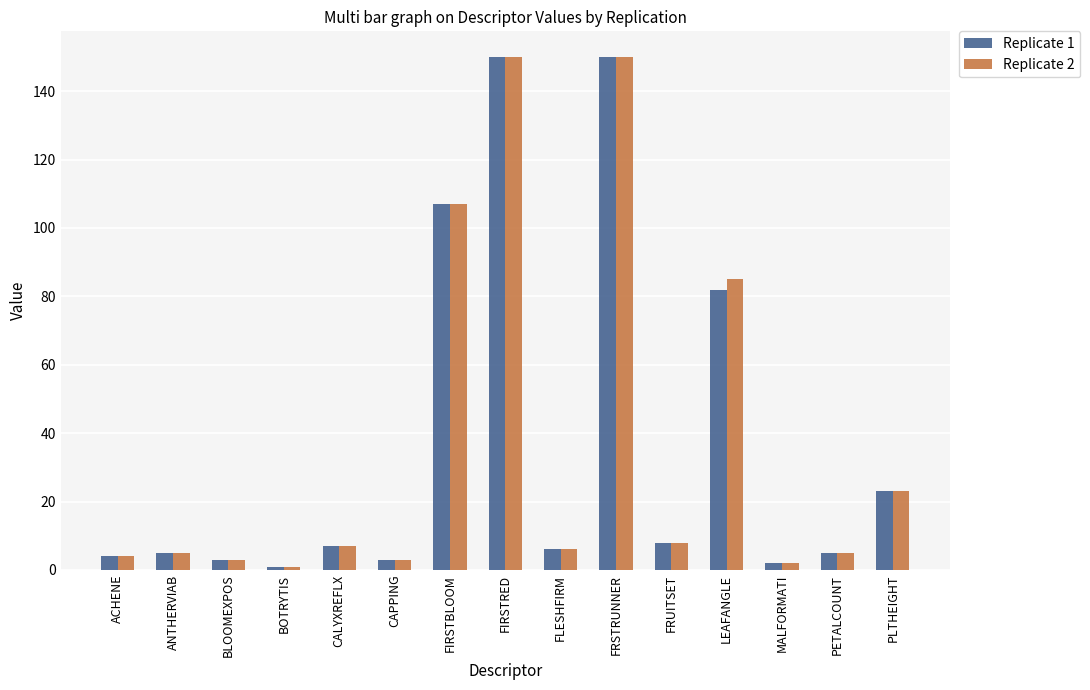

What is the label of the 2nd bar from the right?

PETALCOUNT